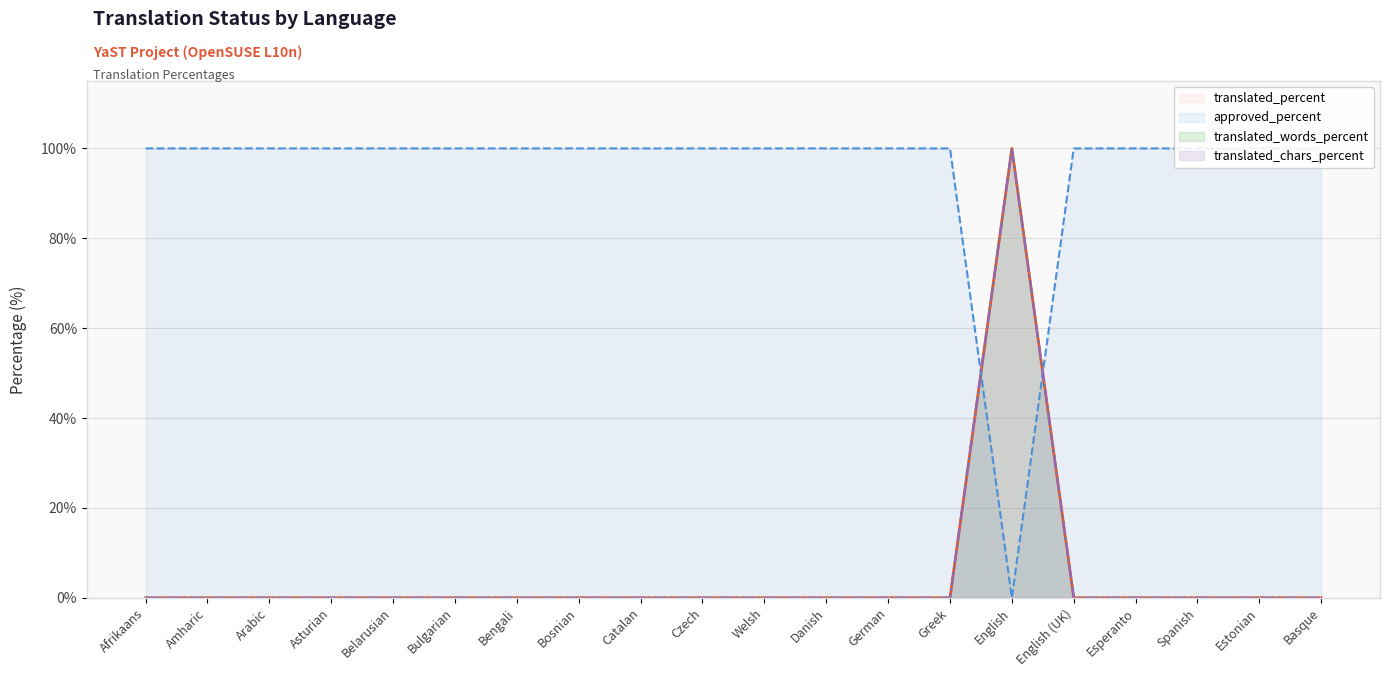

How many data points in translated_percent are above 0?

1